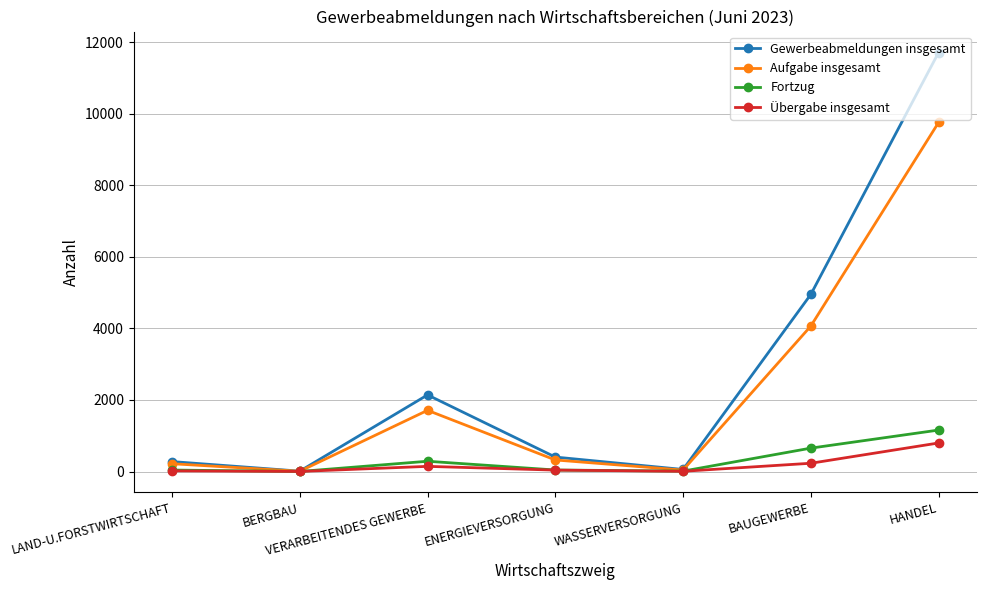

What is the value of the Fortzug point at the 2nd from the left?

1